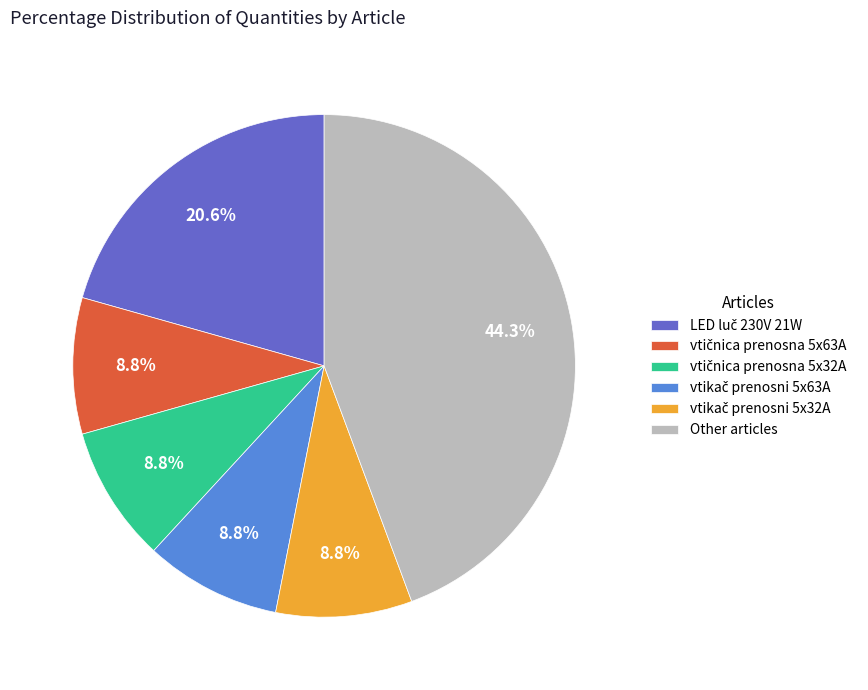

Which category has the biggest portion of the pie?

Other articles